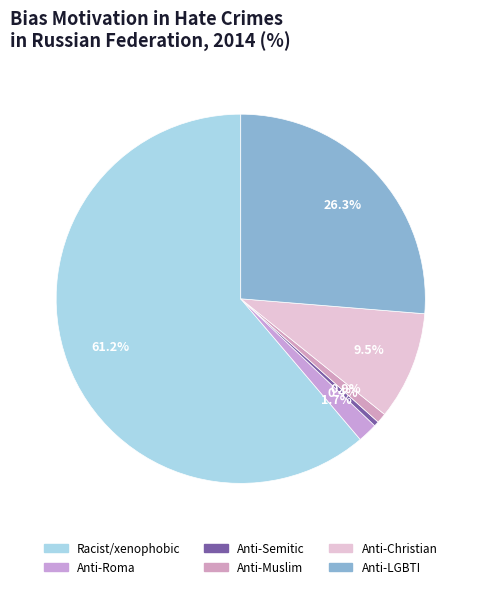

What is the largest slice in the pie chart?

Racist/xenophobic